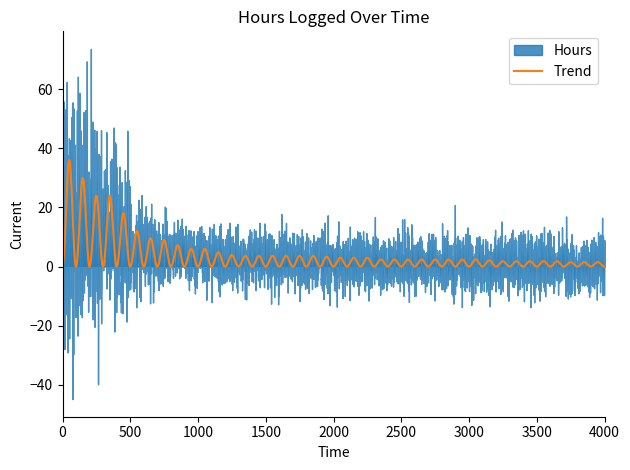

What is the value of the 26th point from the left?

4.0